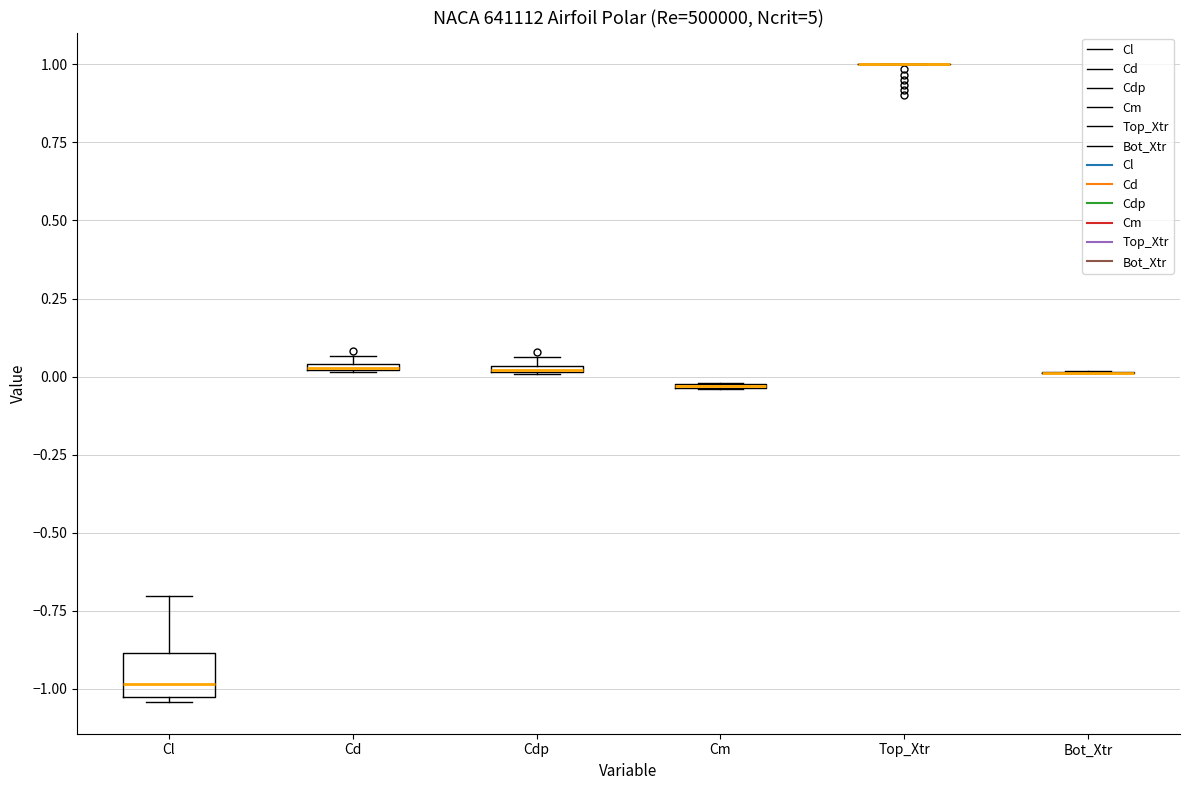

Which box is the tallest, from its lower edge to its upper edge?

Cl